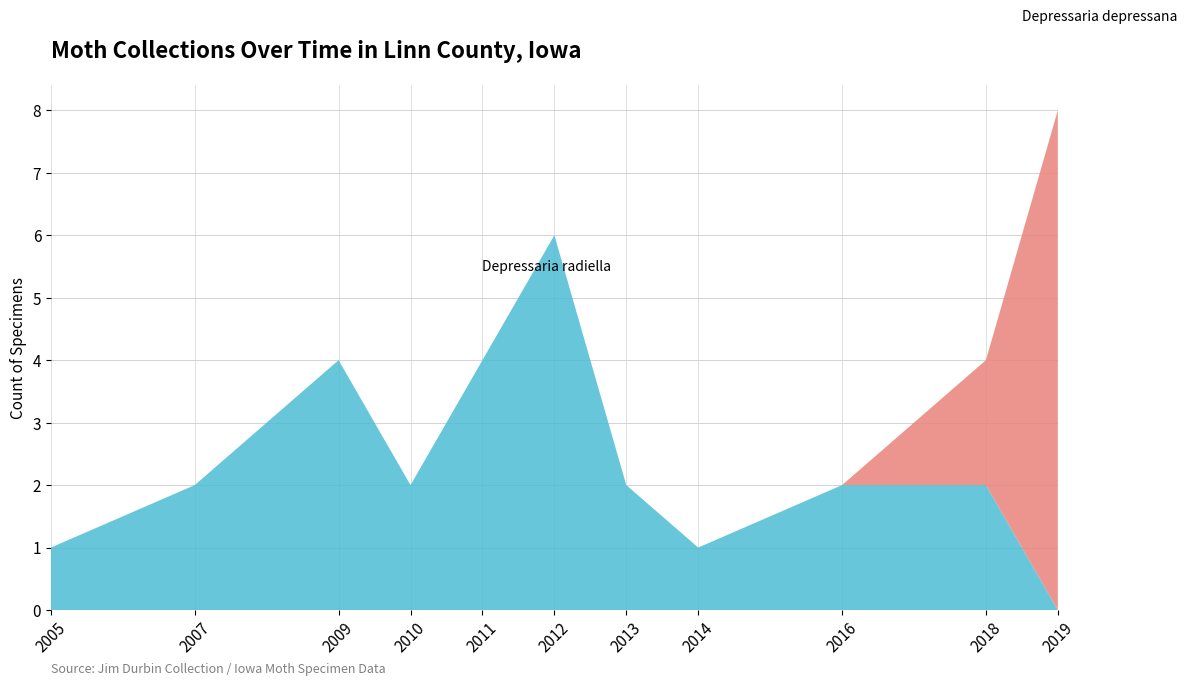

Reading right to left, what are all the values shown in this chart?

Depressaria radiella: 0	2	2	1	2	6	4	2	4	2	1
Depressaria depressana: 8	2	0	0	0	0	0	0	0	0	0